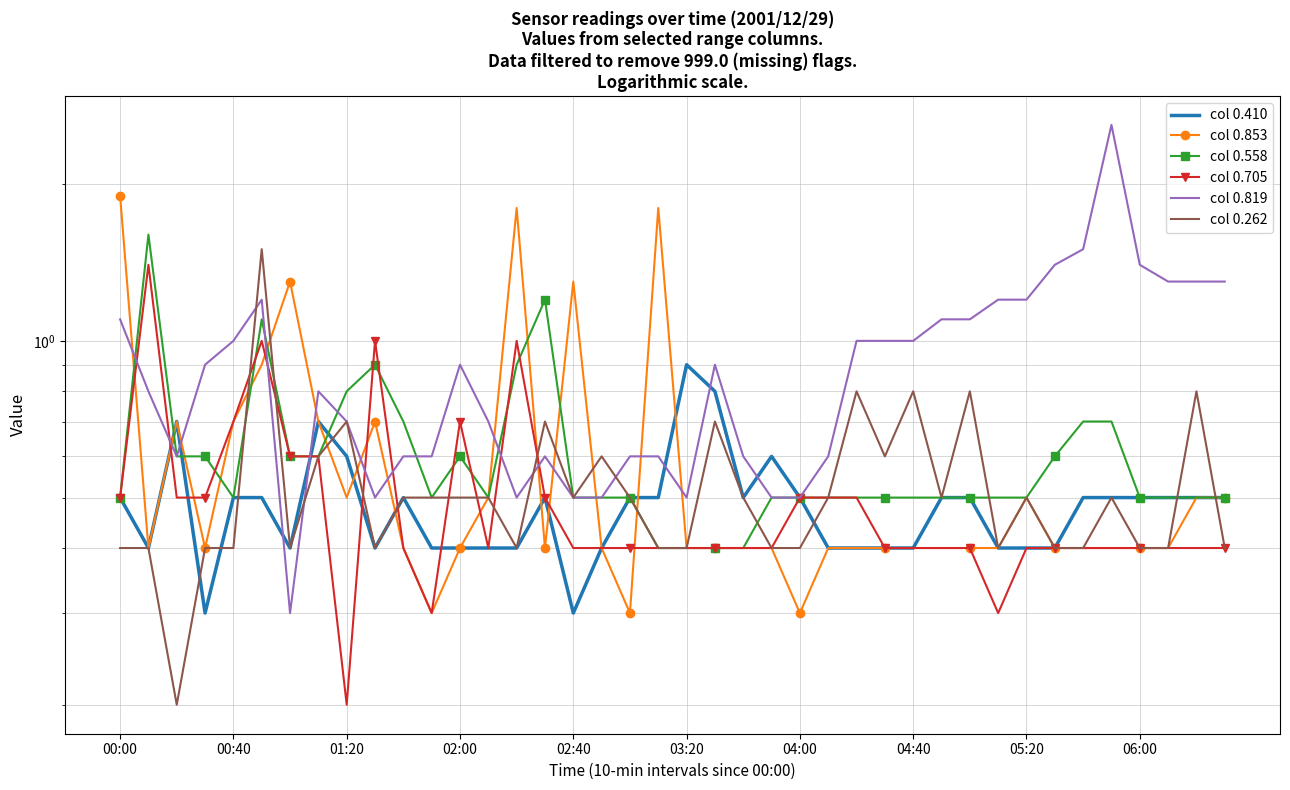

How many lines are shown in the chart?

6